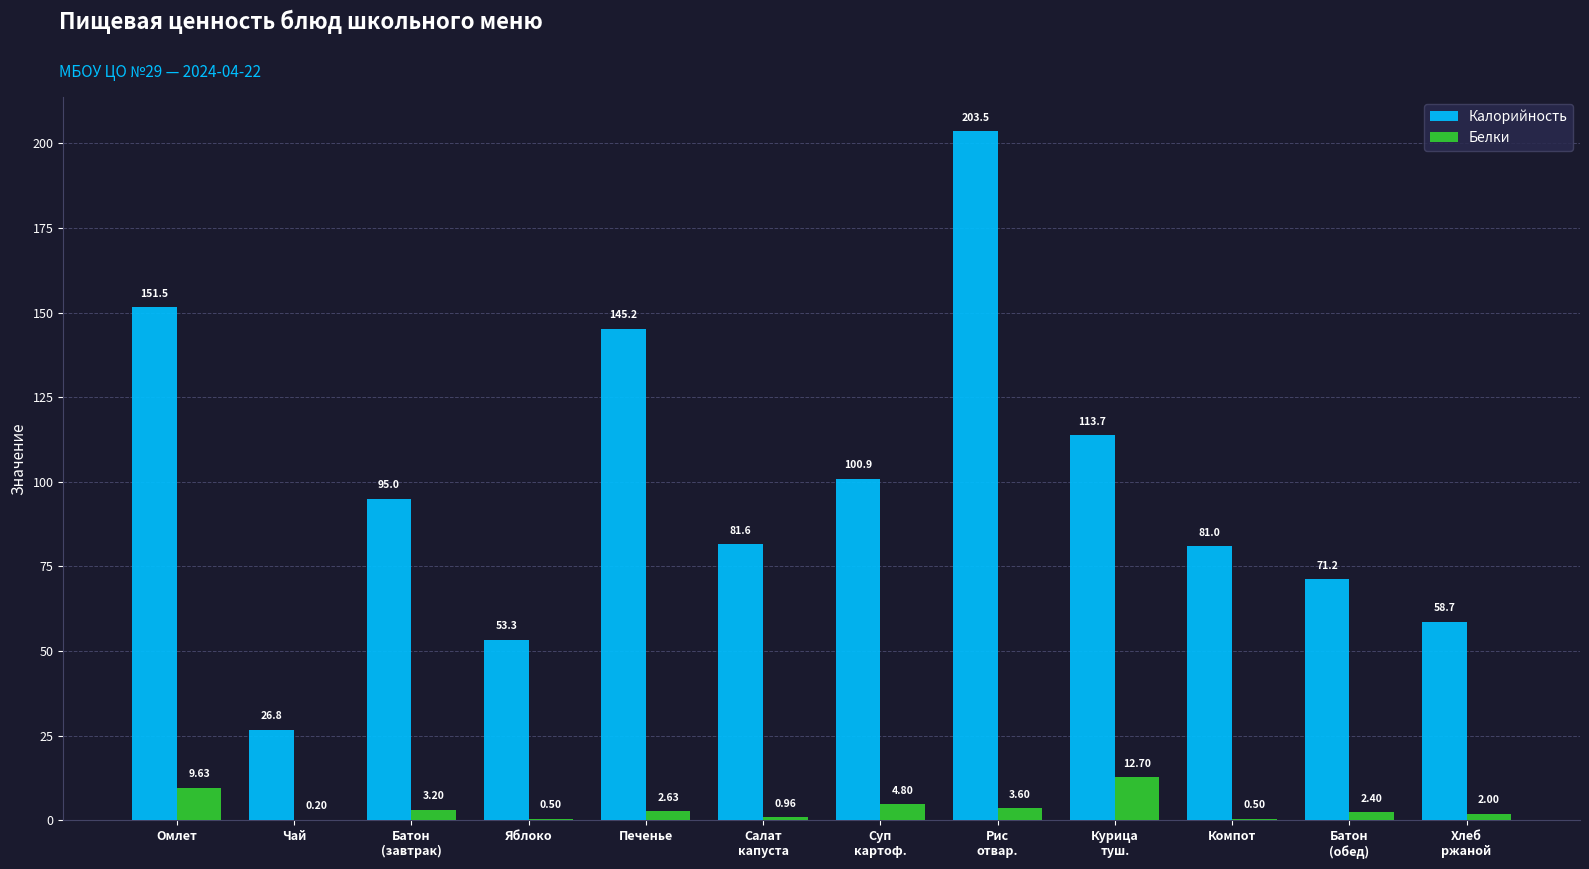

Is the value of Белки at Печенье greater than the value of Калорийность at Компот?

No